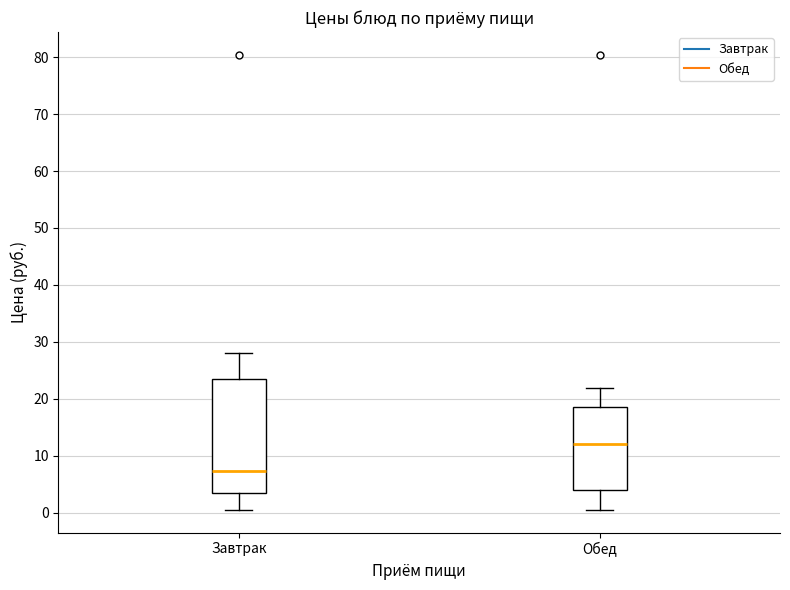

Comparing the boxes themselves (not the whiskers), which one is the tallest?

Завтрак